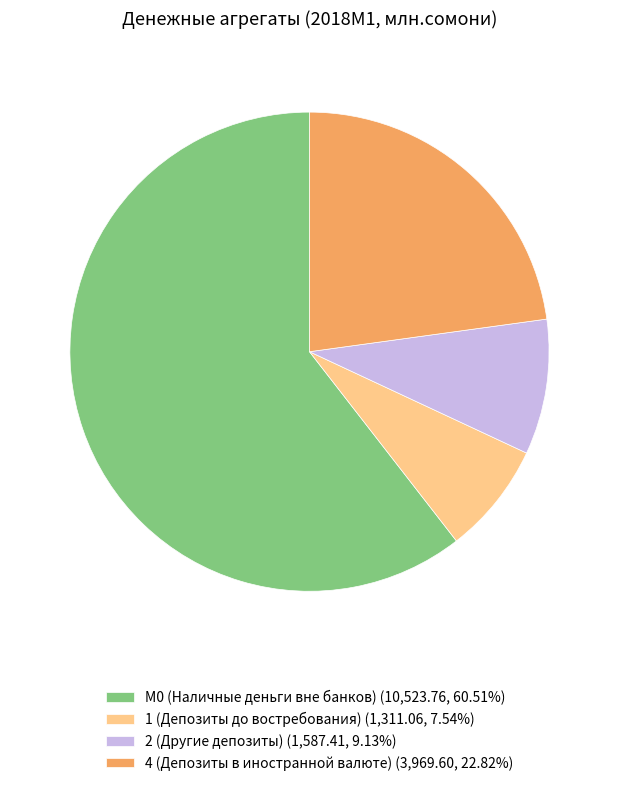

Is the sum of М0 (Наличные деньги вне банков) and 4 (Депозиты в иностранной валюте) greater than half?

Yes